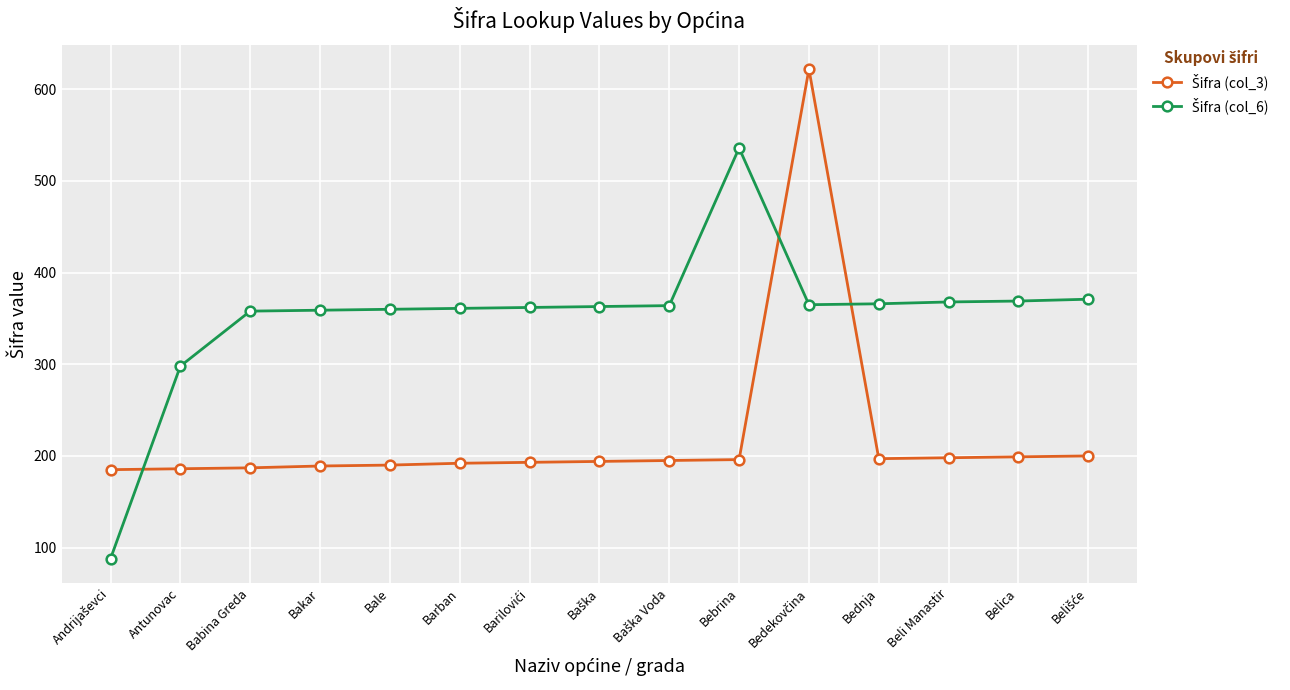

How many distinct data groups are displayed?

2